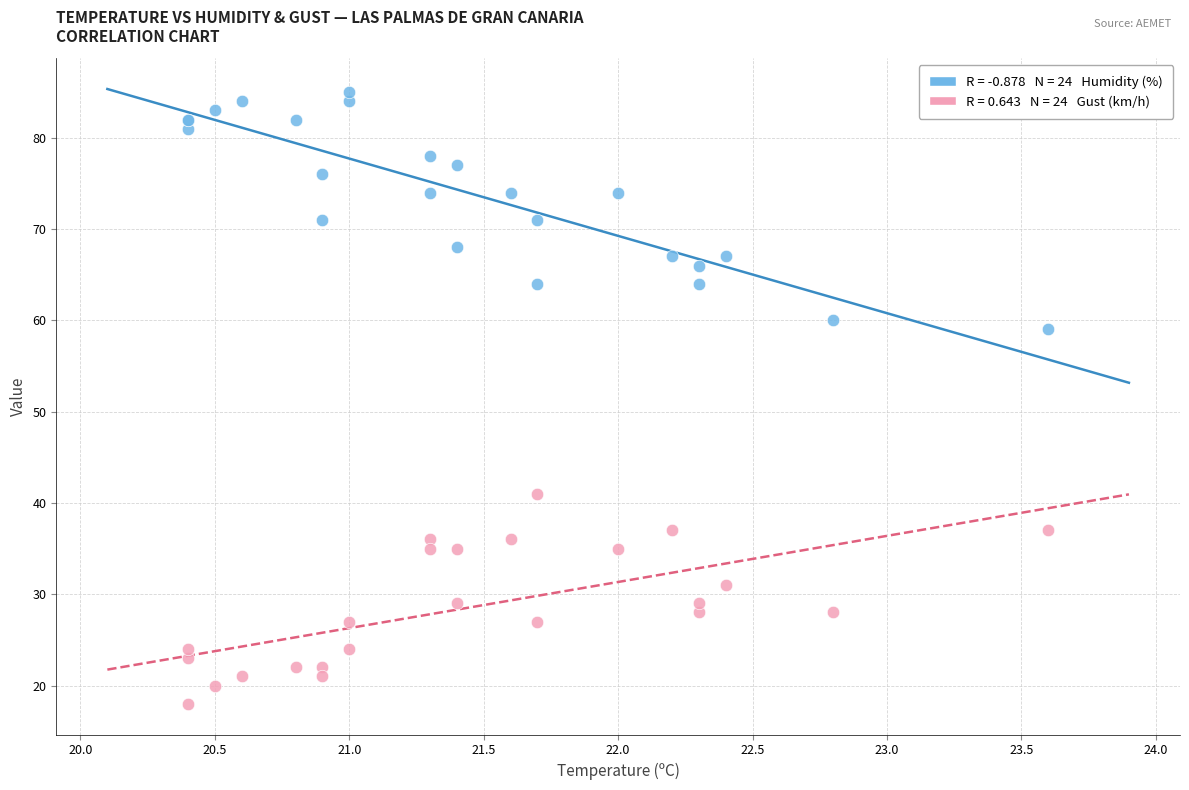

Across all series, what Y value is closest to 51?

59